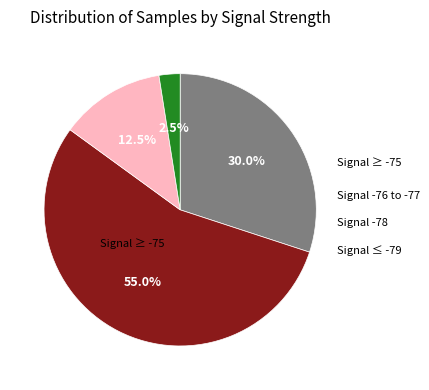

Count the number of slices in the pie.

4